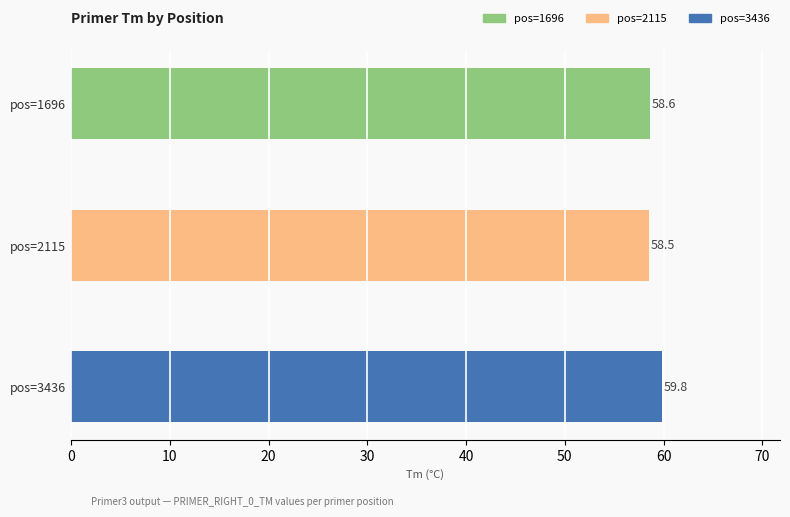

Which label corresponds to the largest value in the chart?

pos=3436